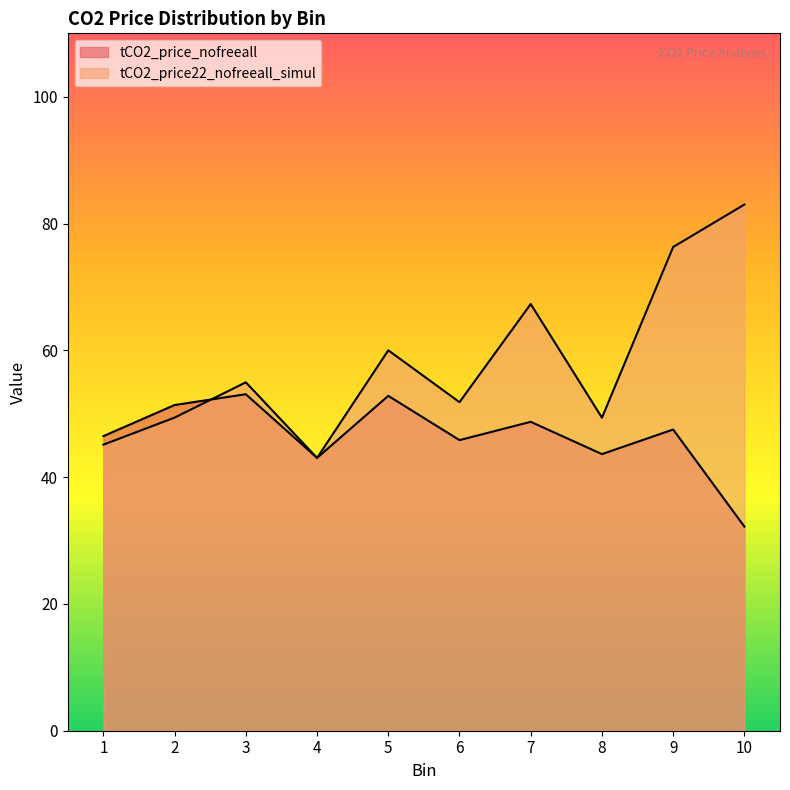

What is the total value across all series at 1?

91.6